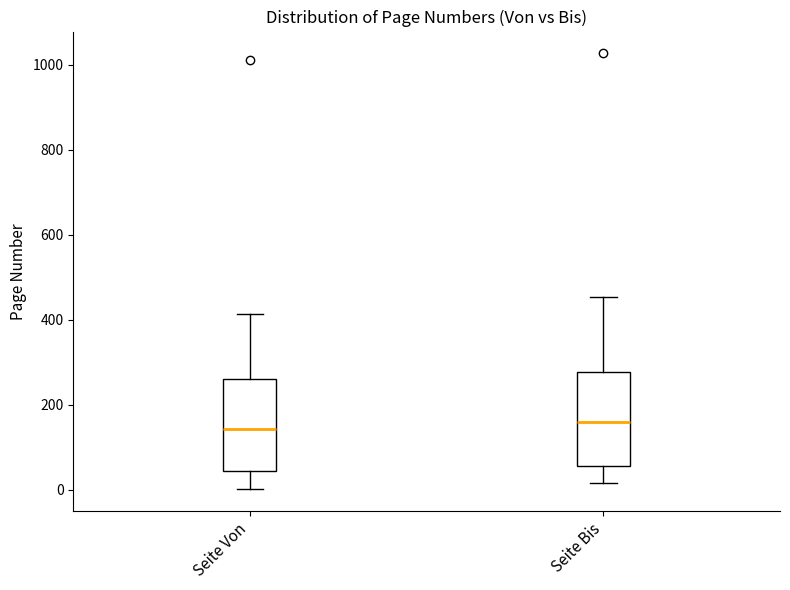

Reading left to right, transcribe this box plot: for each box, give where its median line is, the range the box spans, and where its two whiskers end, as read against the y-axis. The values are not printed on the chart, so give them approximately, as read against the axis.

Seite Von: median 140, box 40 to 260, whiskers 0 to 420
Seite Bis: median 160, box 60 to 280, whiskers 20 to 460